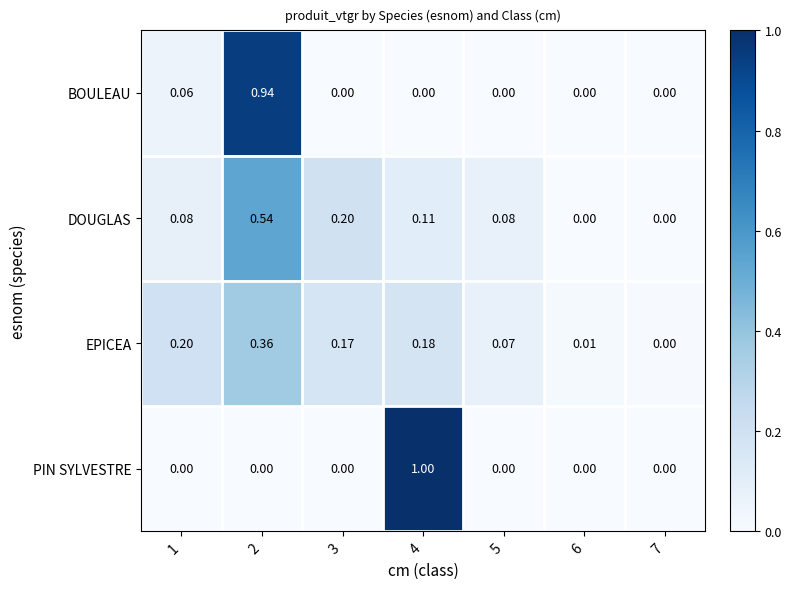

Between 4 and 7, which series saw the biggest shift?

PIN SYLVESTRE